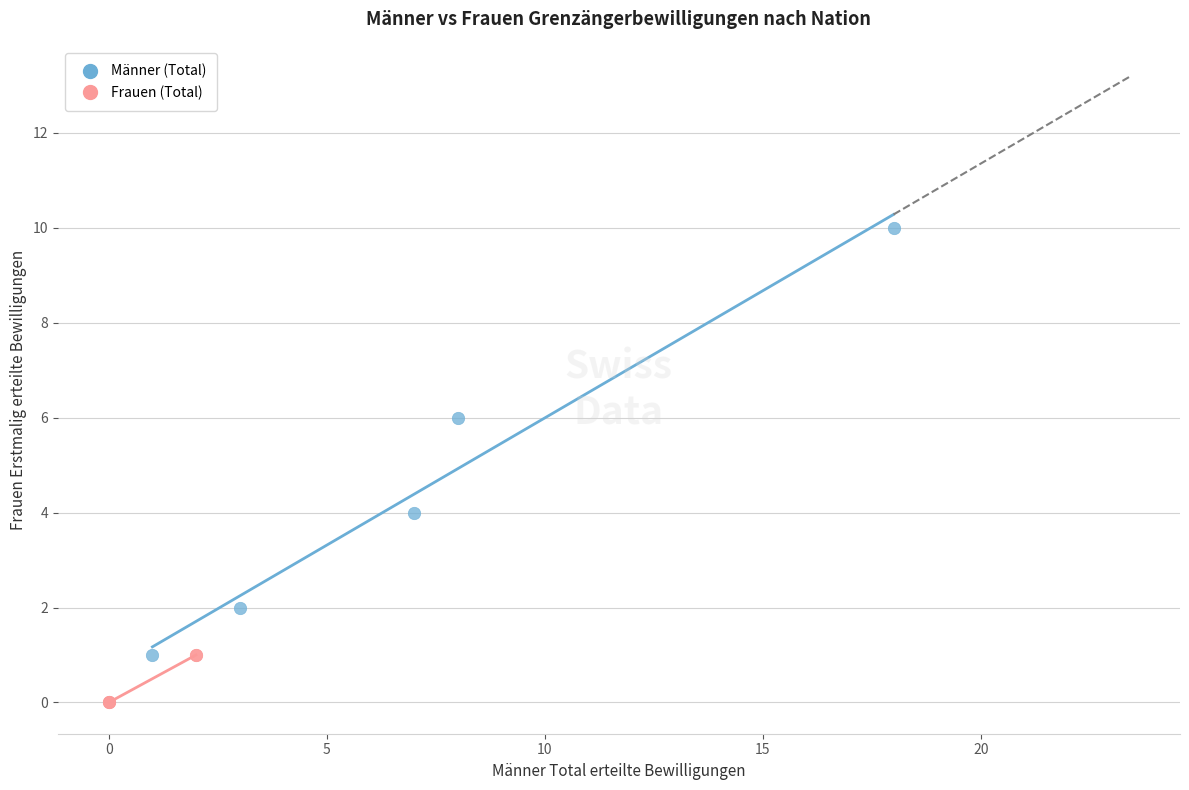

Which series has the widest spread of Y values?

Männer (Total)